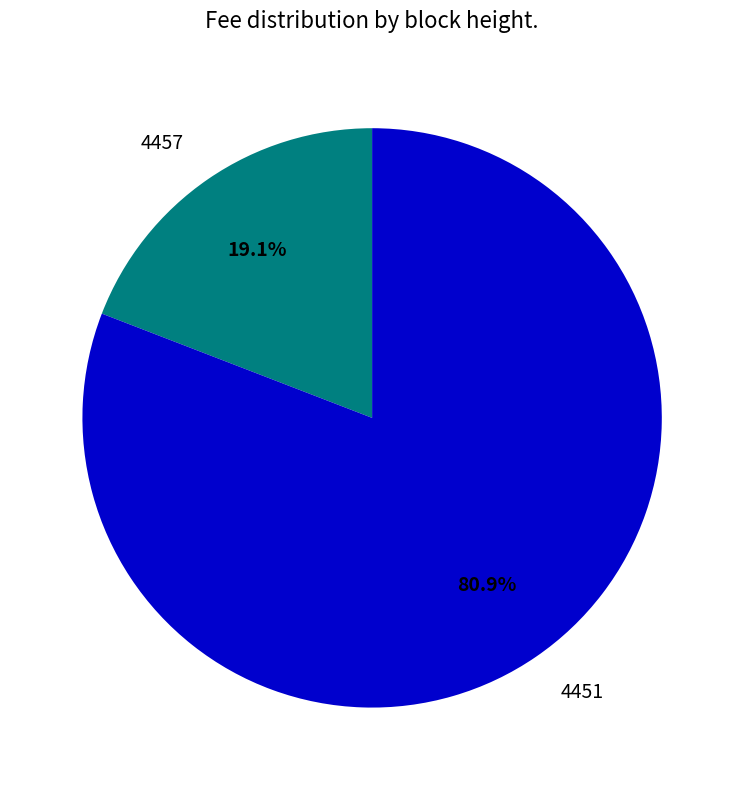

How many slices are in this pie chart?

2